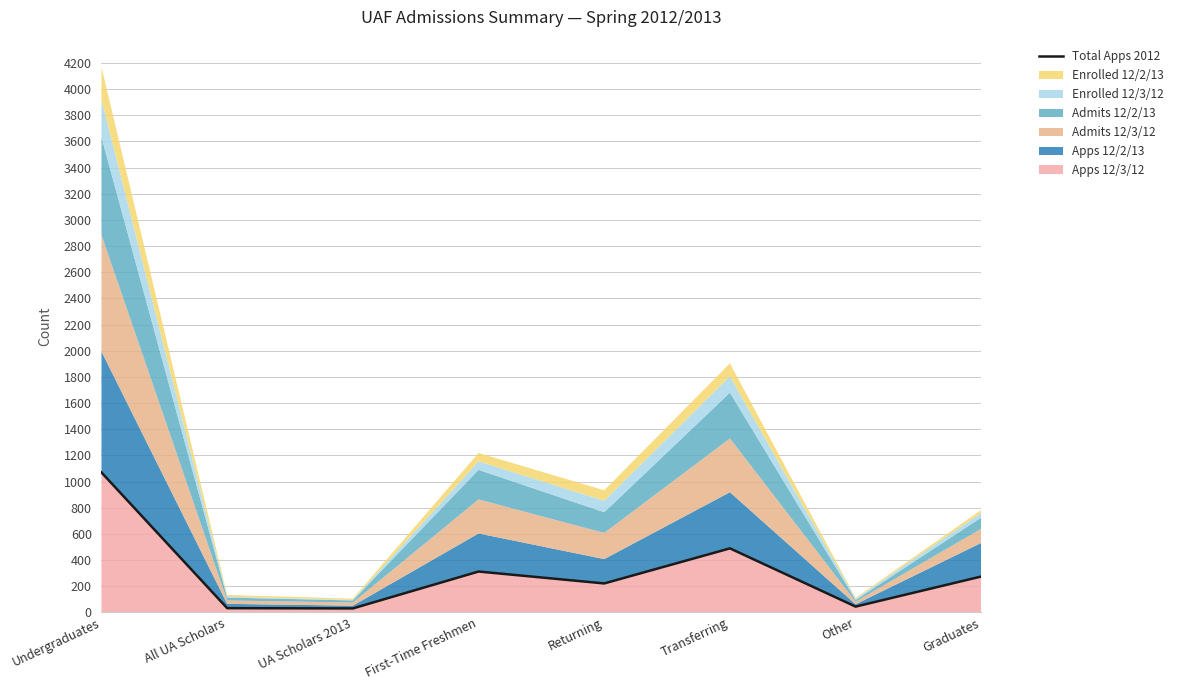

Where is the data nearest to the value 550?

Transferring